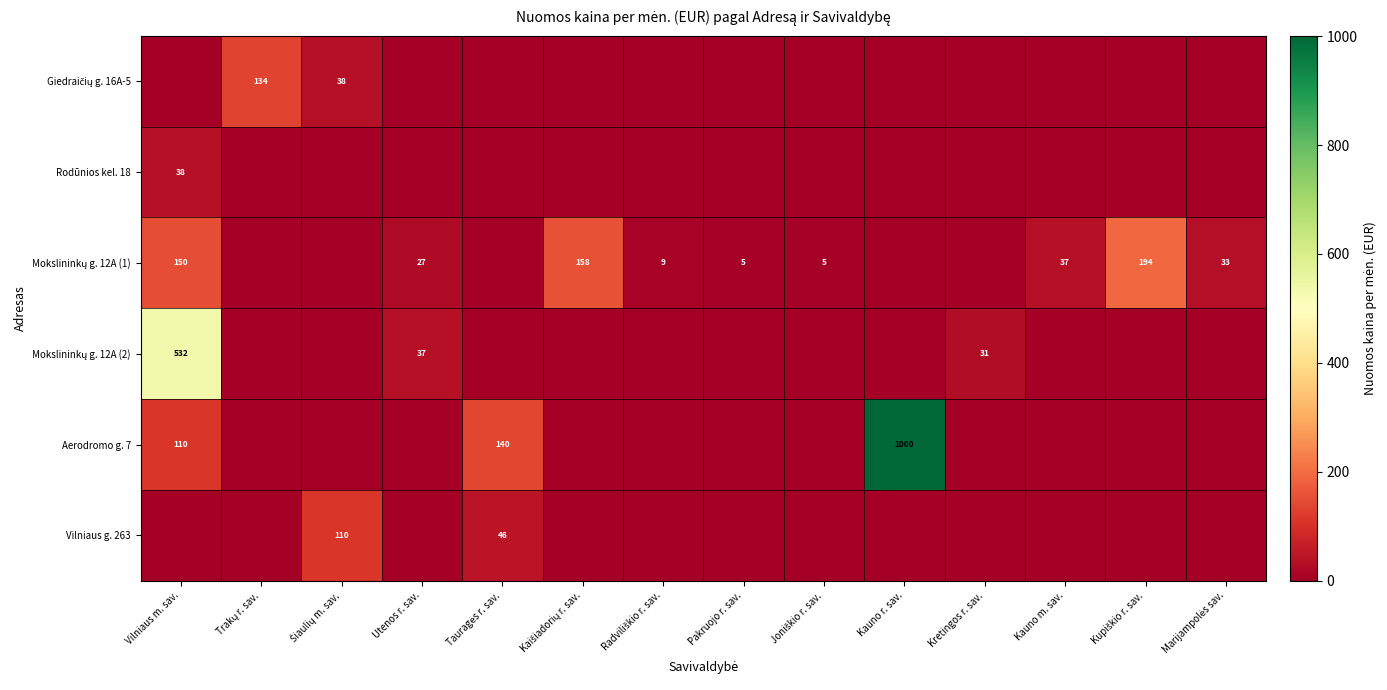

At which label does Vilniaus g. 263 reach its peak?

Šiaulių m. sav.